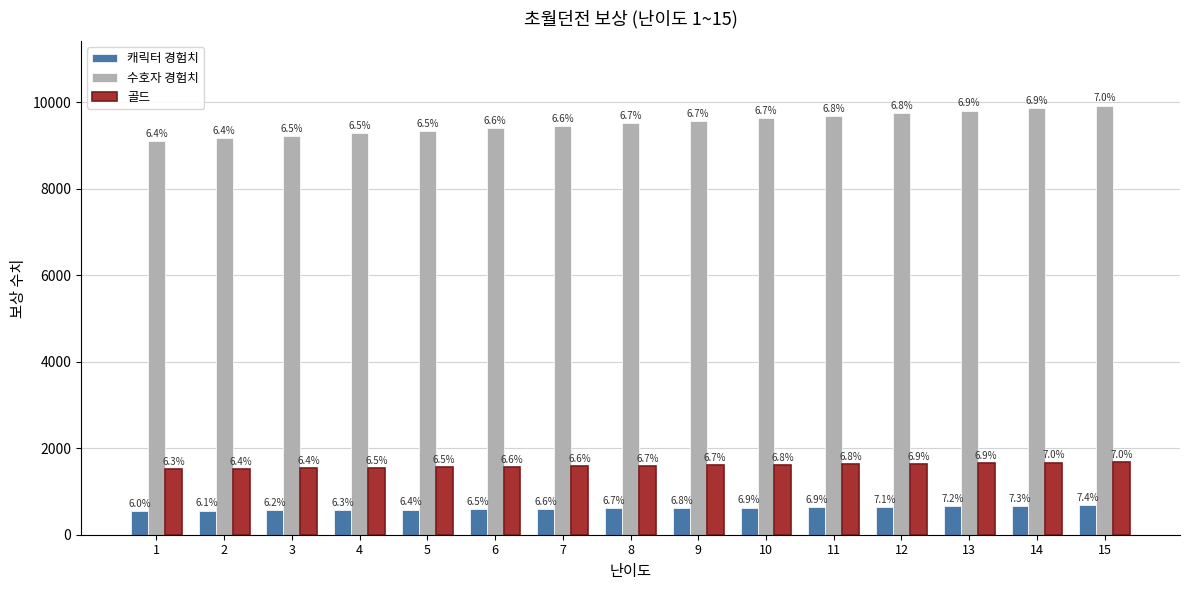

Are the bars grouped side by side (vs. stacked)?

Yes